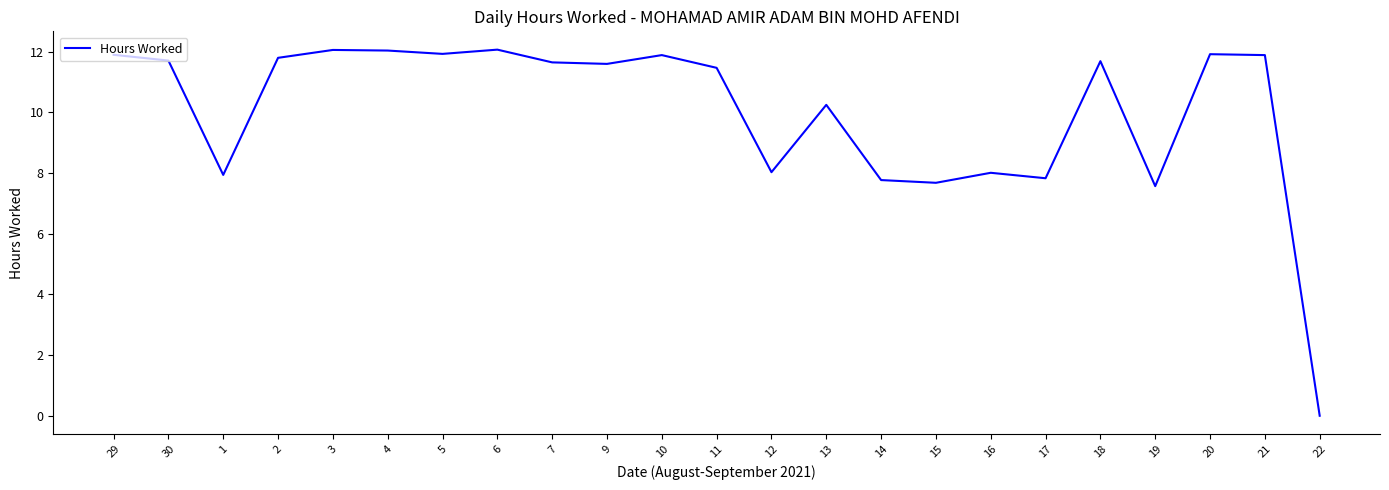

At which category does the chart reach its minimum across all series?

22